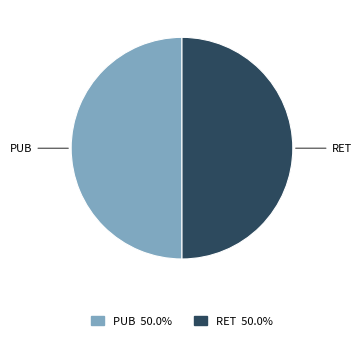

Combined, do PUB and RET account for over 50%?

Yes